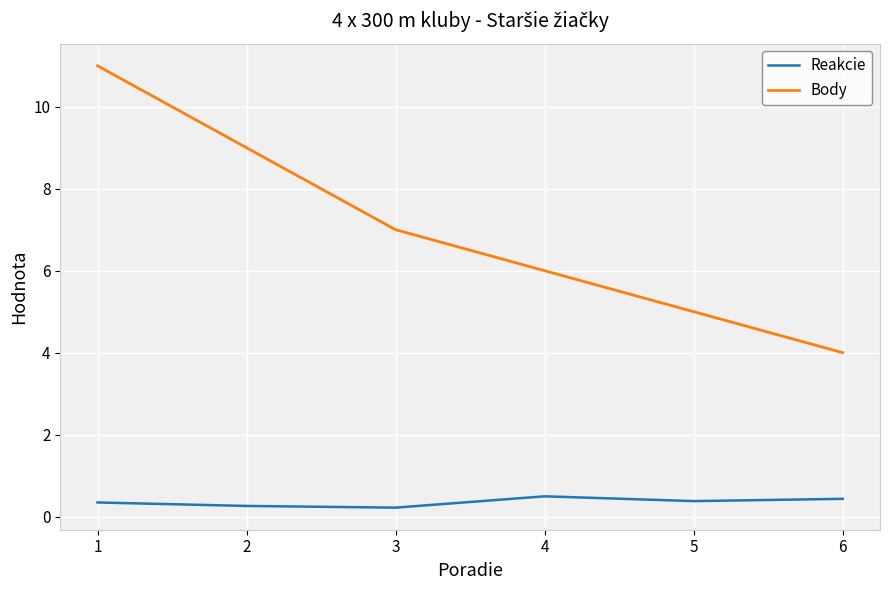

At which label does Body first exceed 7?

1